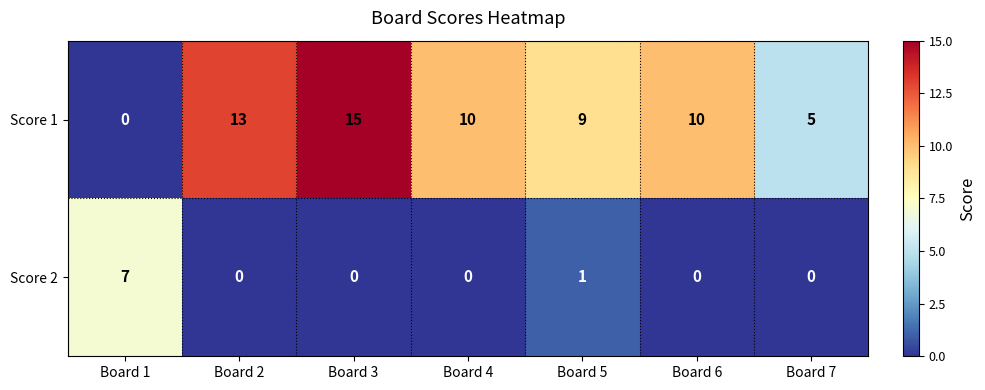

What is the difference between the highest and lowest values at Board 3?

15